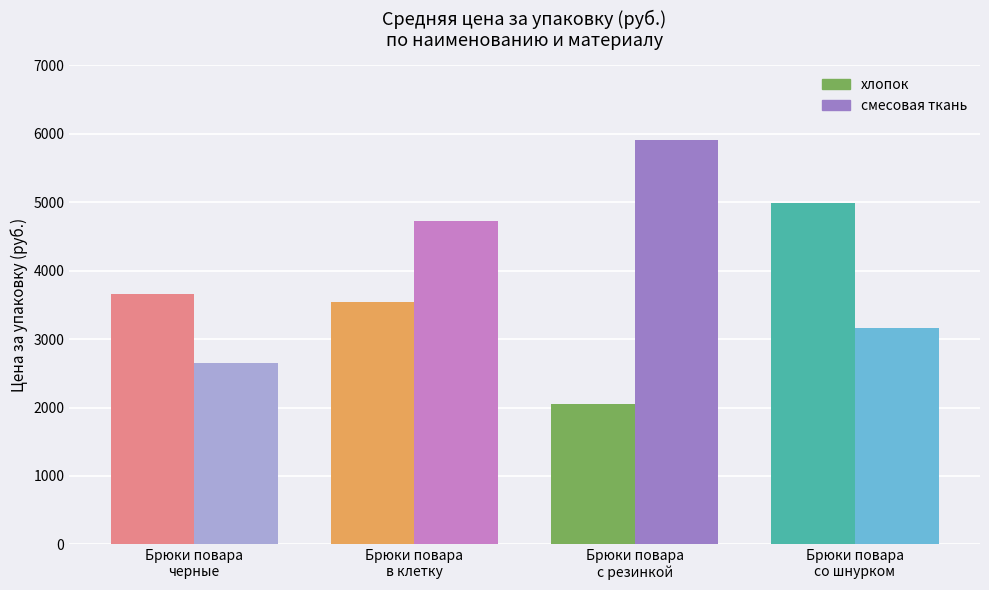

What is the label of the 4th bar from the right?

Брюки повара черные